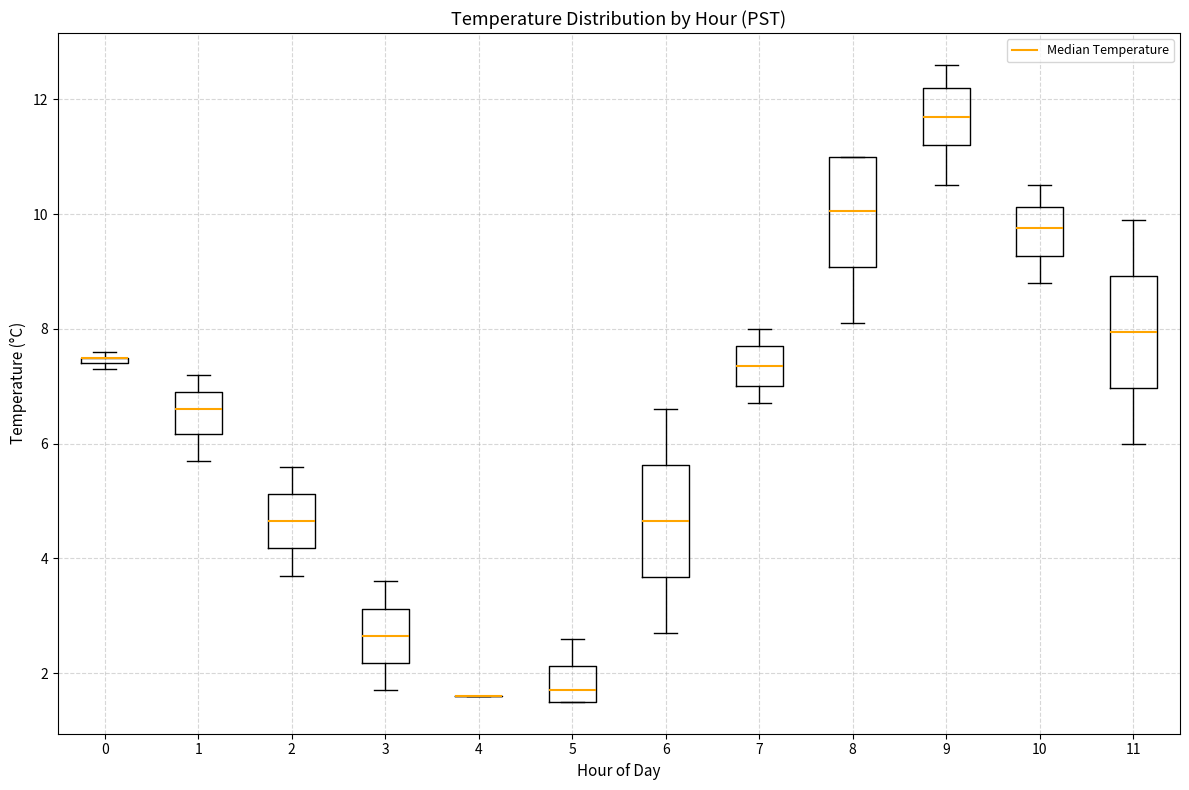

Where is the lower edge of the box at x = 9 on the y-axis? The values are not printed on the chart, so give them approximately, as read against the axis.

11.2